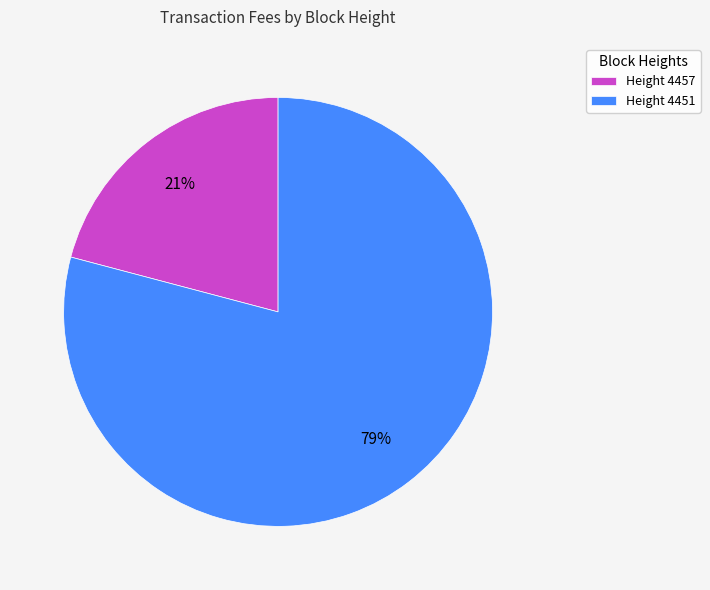

What is the smallest slice in the pie chart?

Height 4457